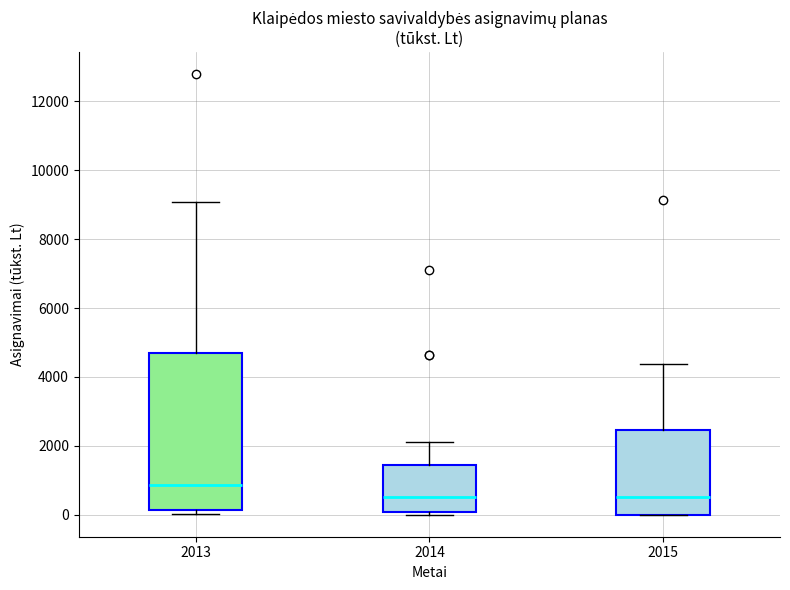

Which box is the tallest, from its lower edge to its upper edge?

2013